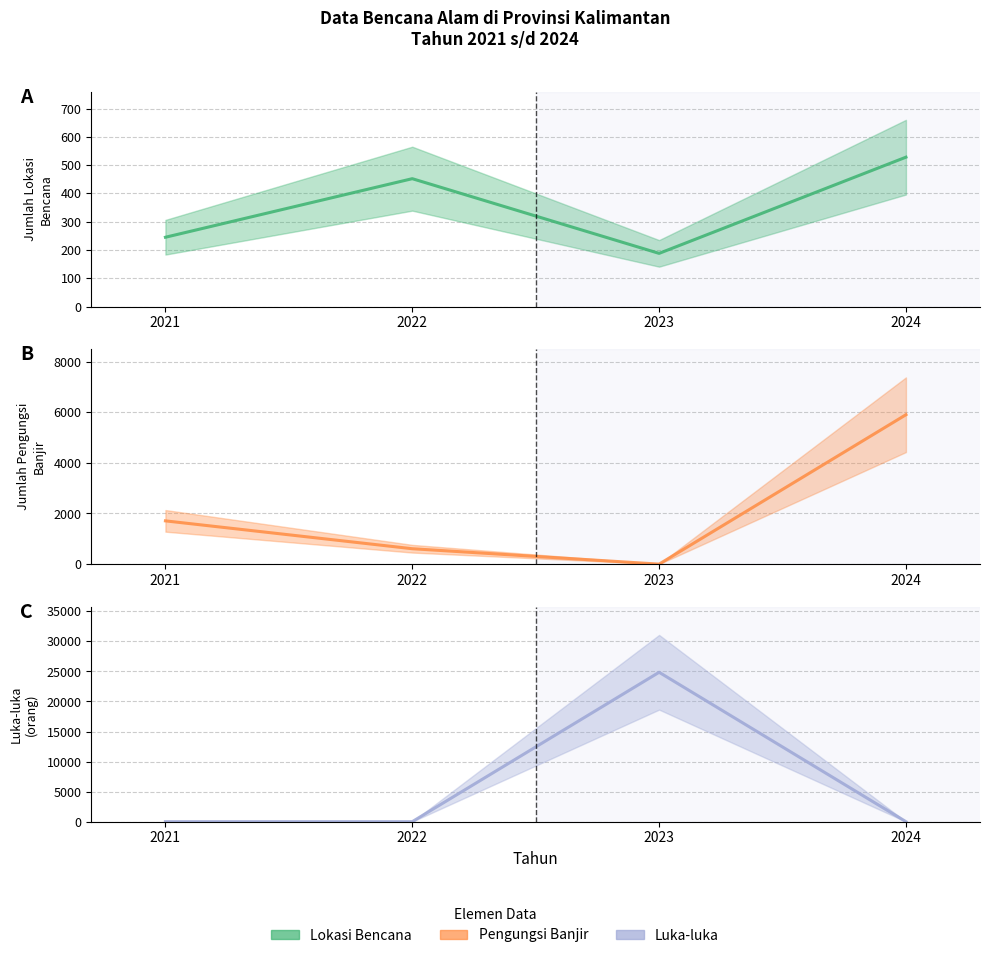

Which category has the lowest value across all series?

2023